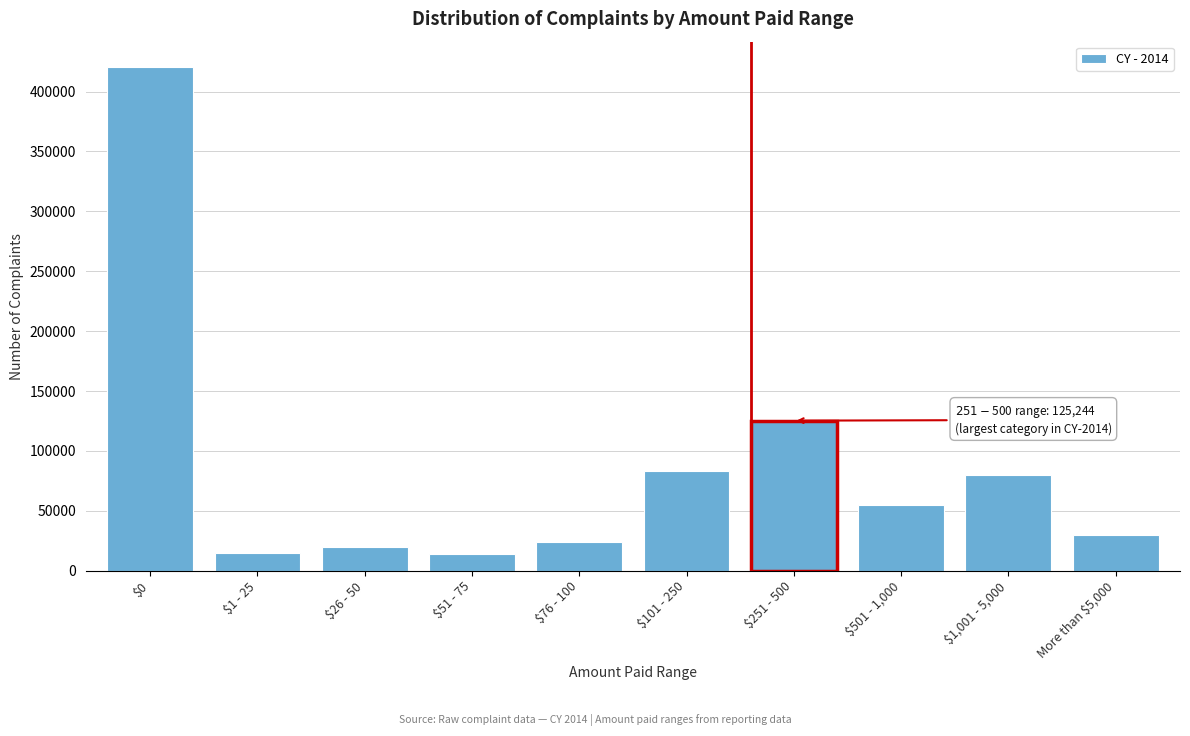

At which category does the chart reach its peak across all series?

$0